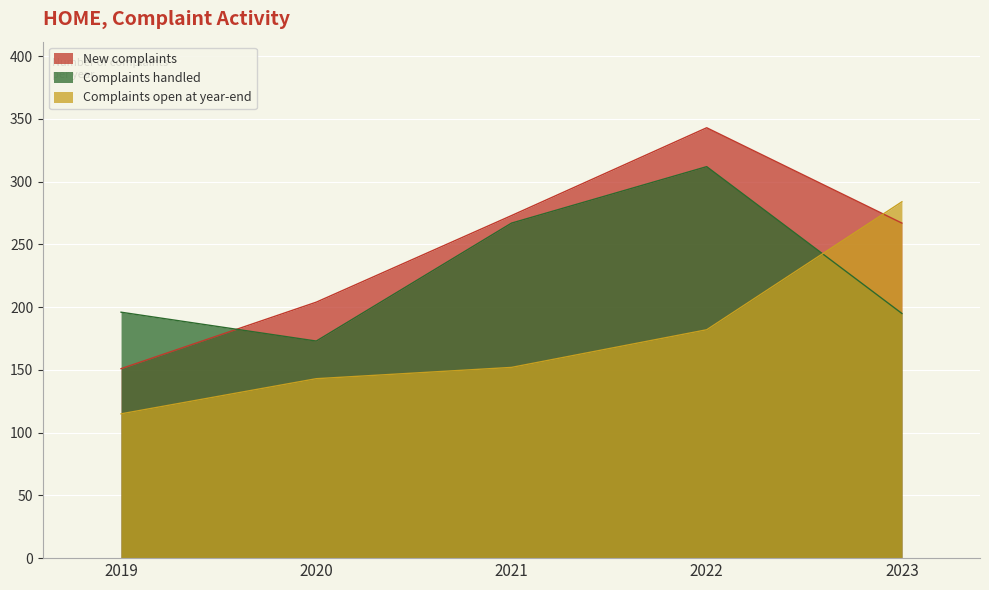

What is the maximum value shown in the chart?

343